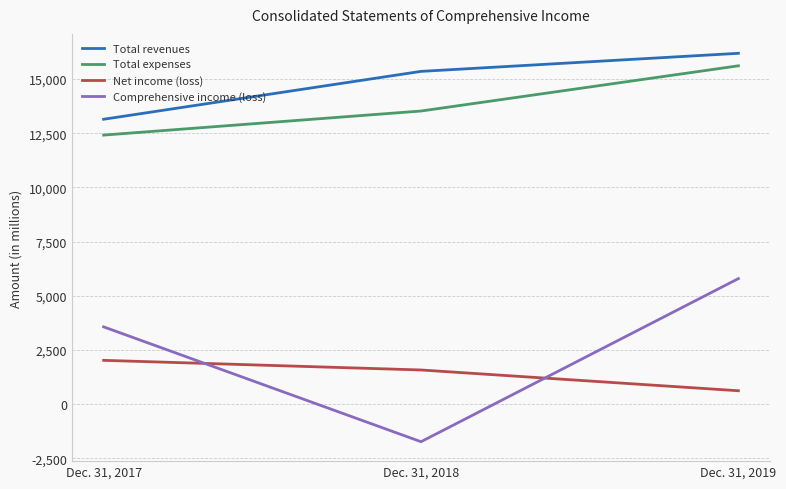

What is the highest value of the Total revenues series?

16192